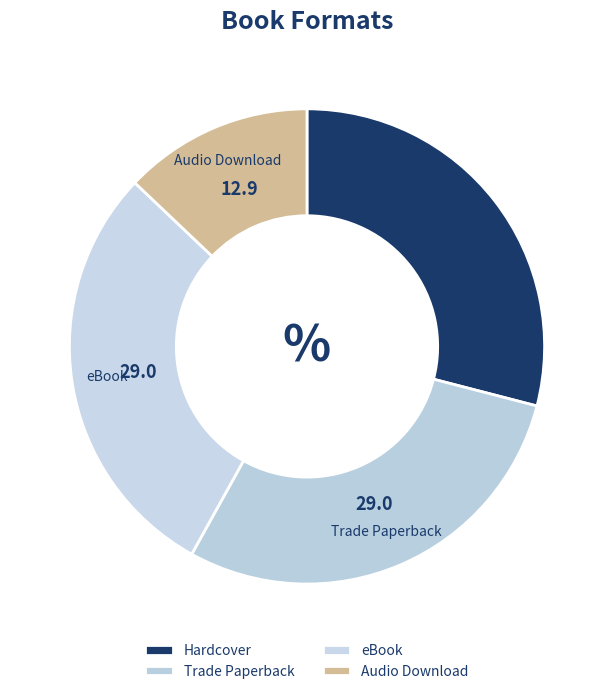

Does Trade Paperback account for over 50% of the chart?

No